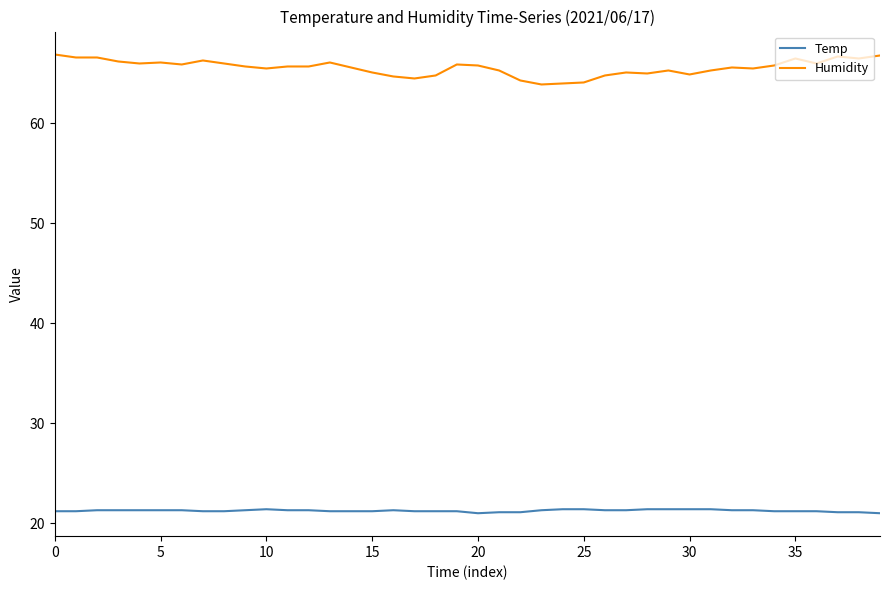

What is the smallest value displayed?

21.0